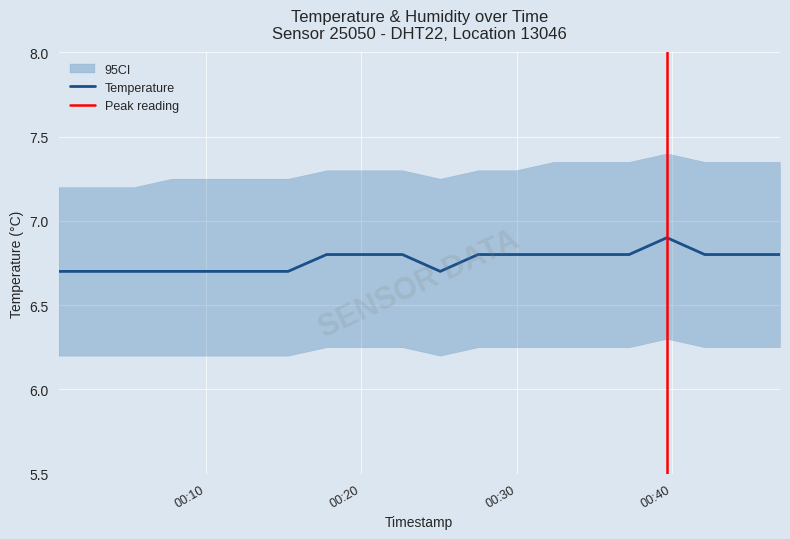

What is the value of the 5th point from the left?

6.7